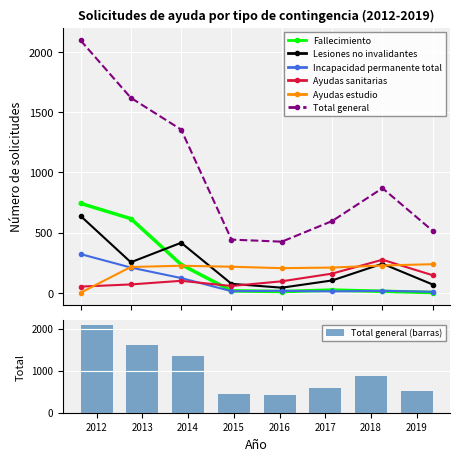

How many intersections are there between Ayudas sanitarias and Ayudas estudio?

3